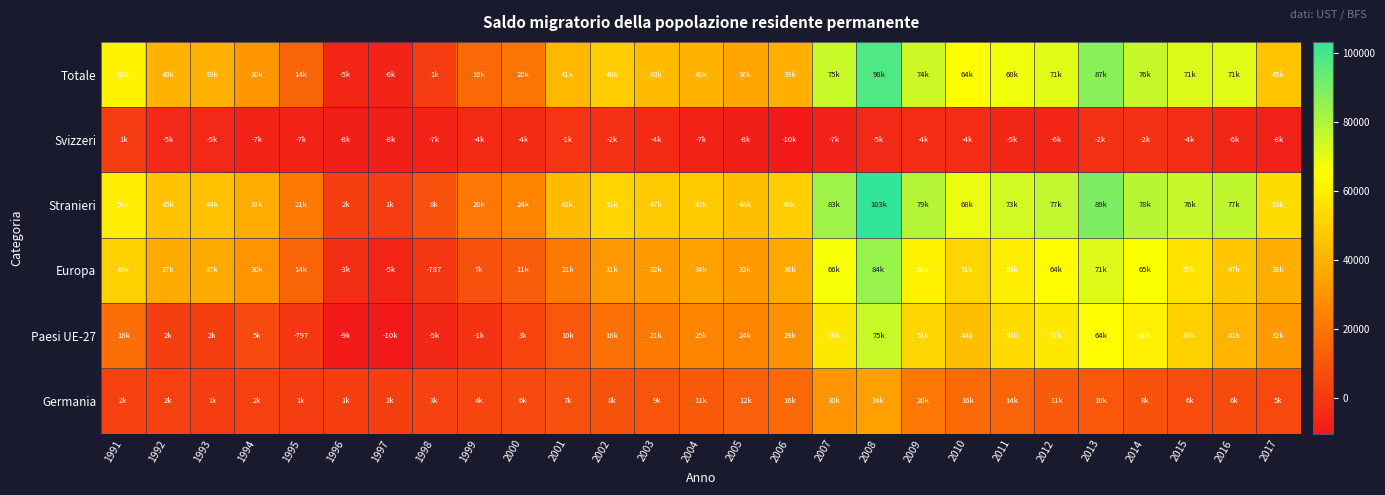

Between 1992 and 2014, which series saw the biggest shift?

Paesi UE-27